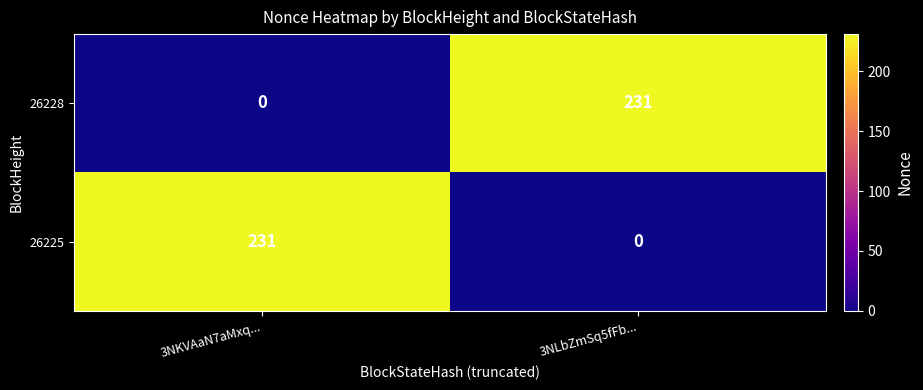

At how many categories does at least one series exceed 190?

2